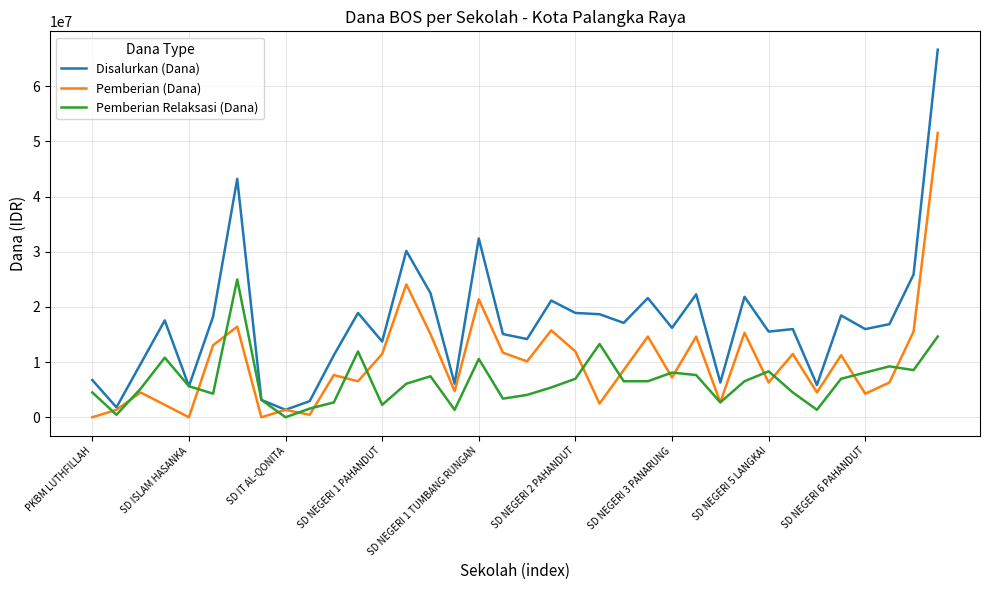

What is the difference between the second highest and minimum values in the Pemberian (Dana) series?

24075000